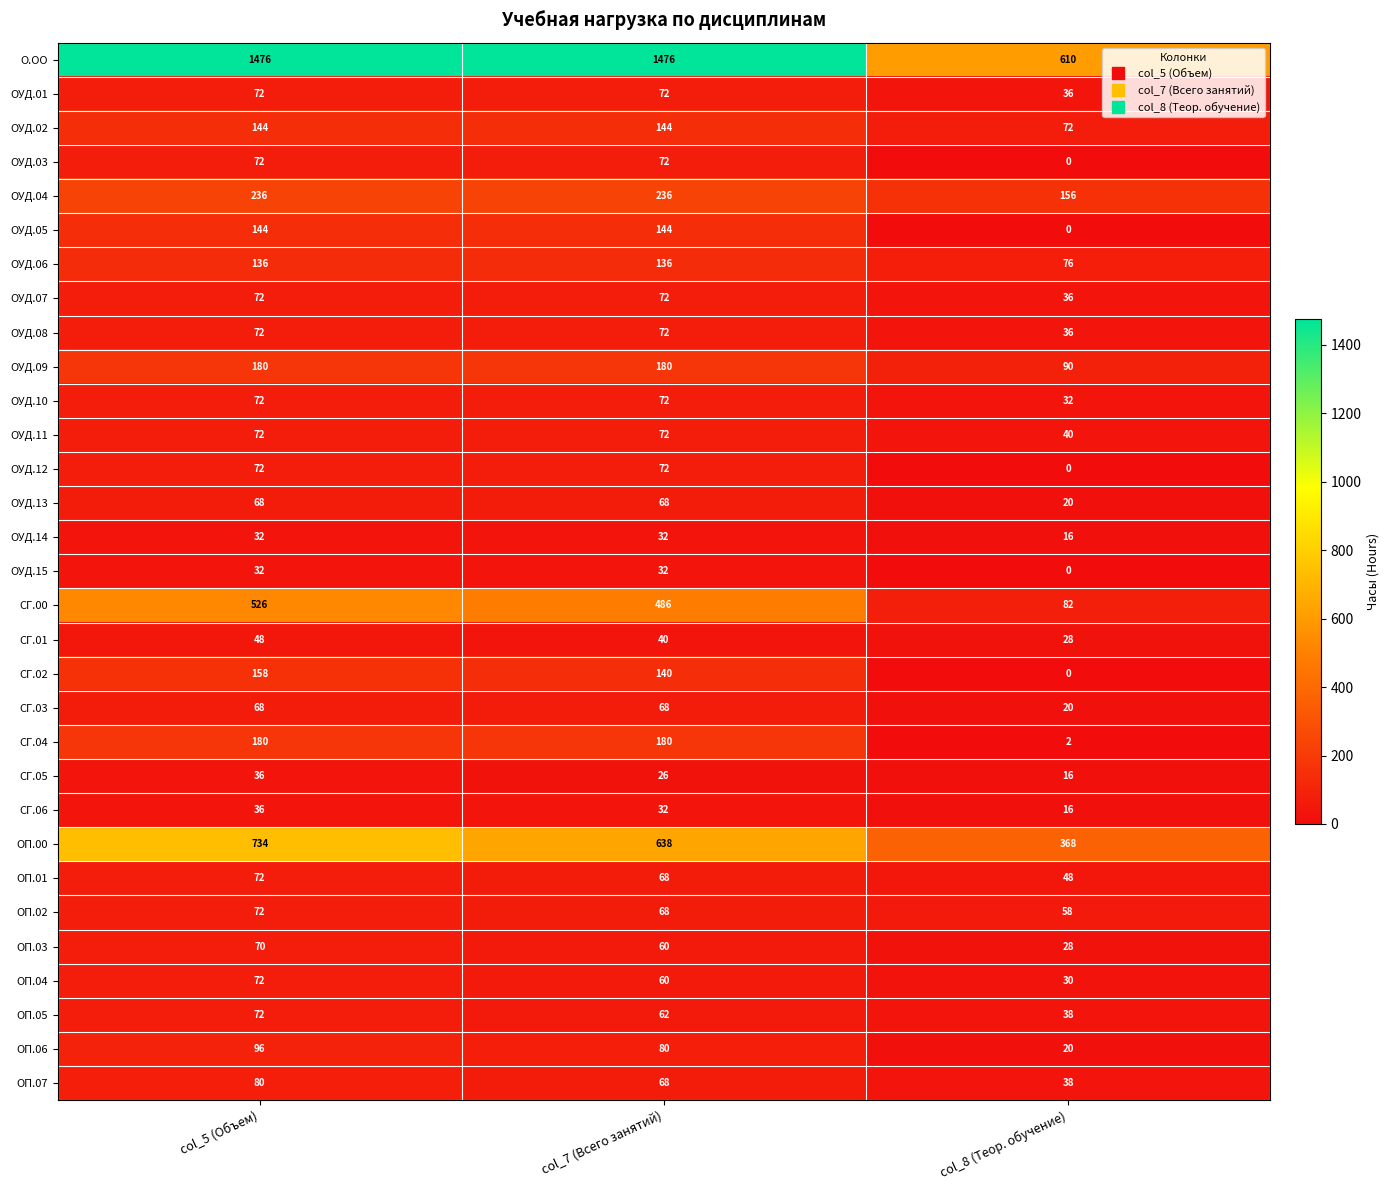

Is it true that ОУД.06 equals 136 at col_7 (Всего занятий)?

True